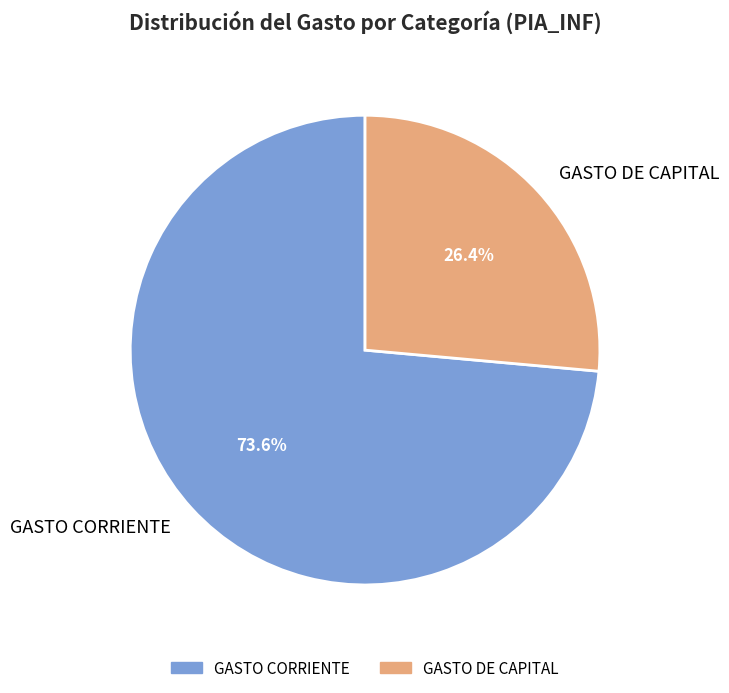

Approximately how many times larger is the value at GASTO CORRIENTE compared to GASTO DE CAPITAL?

2.8